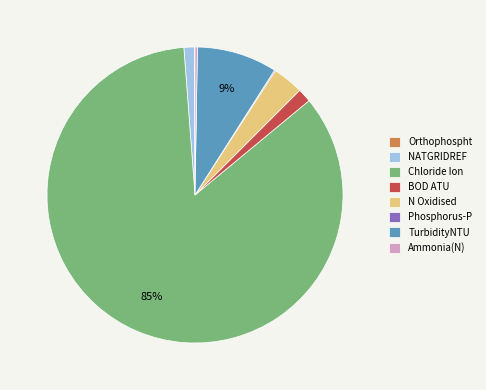

Does Chloride Ion represent more than half of the total?

Yes